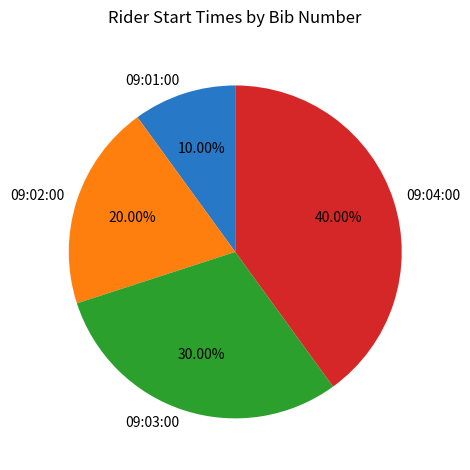

Which slice is the smallest?

09:01:00